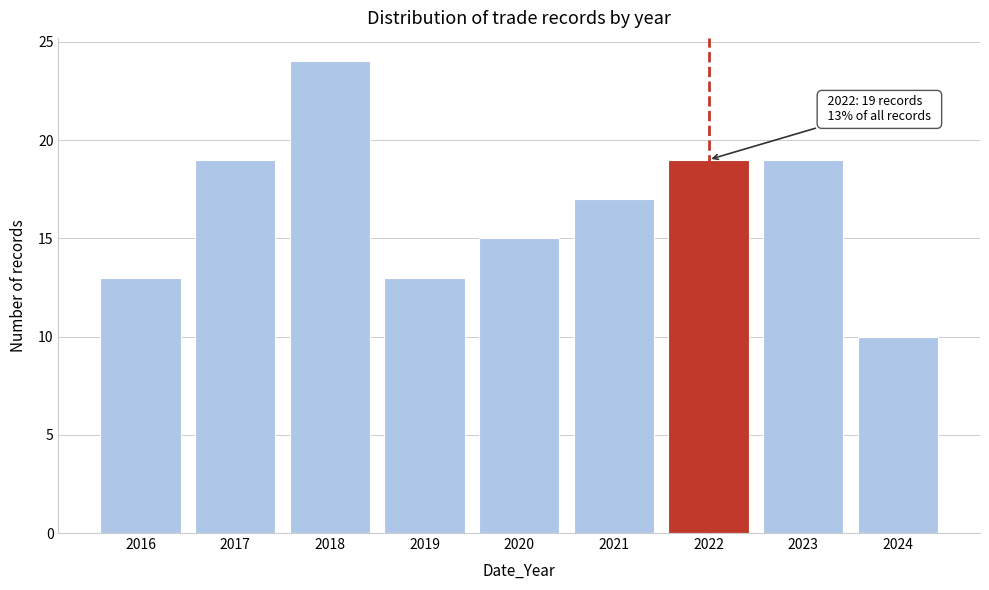

Reading right to left, what are all the values shown in this chart?

10	19	19	17	15	13	24	19	13